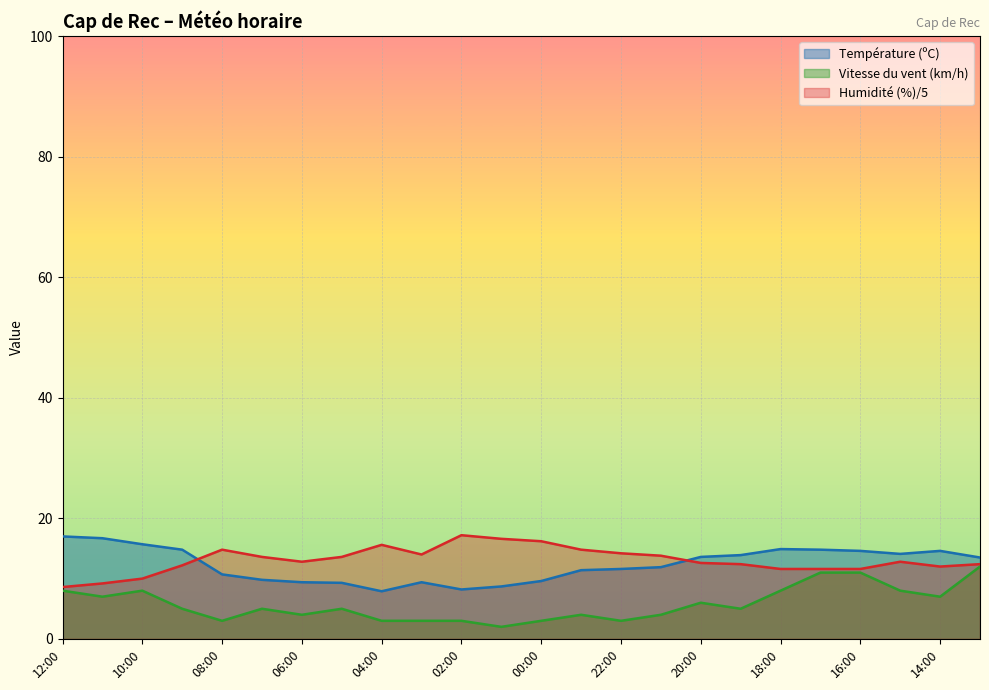

Which series changed the most between 10:00 and 07:00?

Température (ºC)